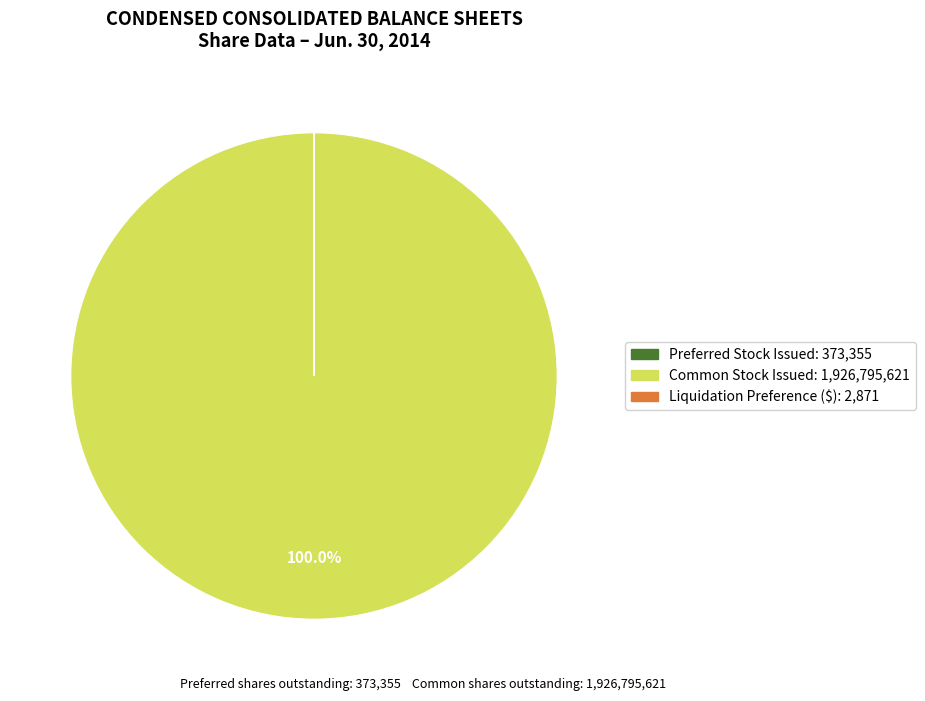

Is there a majority slice in this chart?

Yes